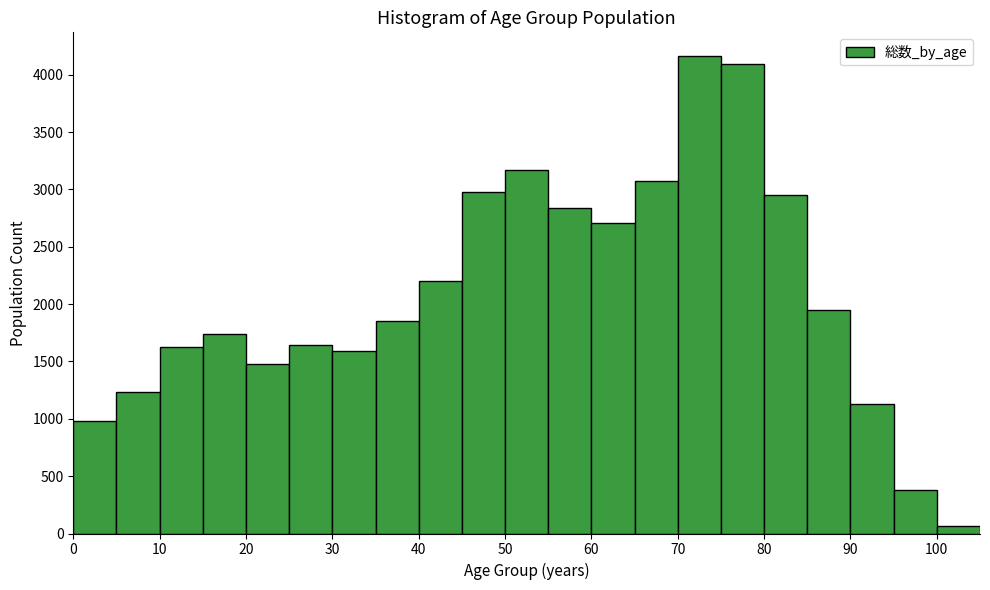

Reading left to right, transcribe this chart: for each bar, give the range it covers on the x-axis and its height. The values are not printed on the chart, so give them approximately, as read against the axis.

0 to 5: 1000
5 to 10: 1250
10 to 15: 1650
15 to 20: 1750
20 to 25: 1500
25 to 30: 1650
30 to 35: 1600
35 to 40: 1850
40 to 45: 2200
45 to 50: 3000
50 to 55: 3150
55 to 60: 2850
60 to 65: 2700
65 to 70: 3050
70 to 75: 4150
75 to 80: 4100
80 to 85: 2950
85 to 90: 1950
90 to 95: 1150
95 to 100: 400
100 to 105: 50